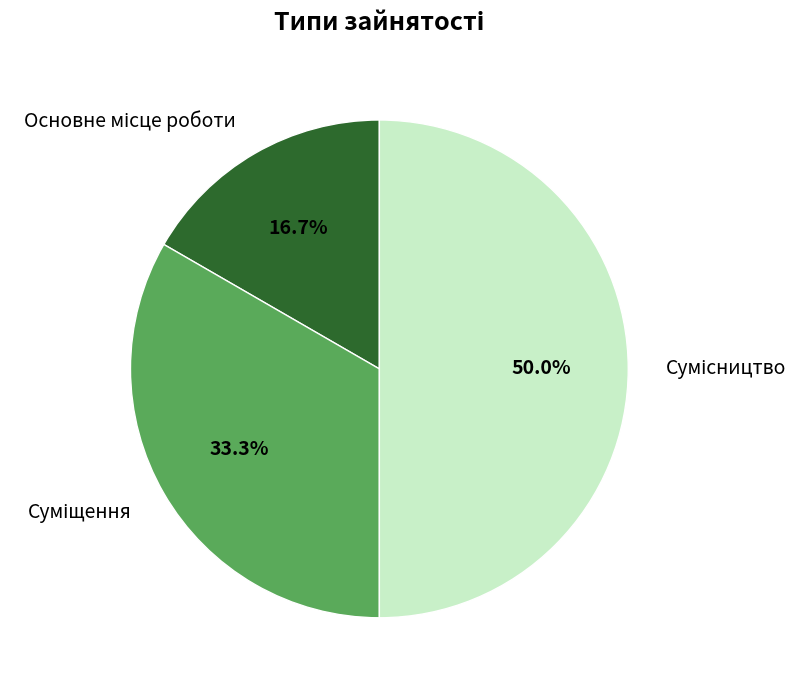

To the nearest percent, what is the difference between the largest and smallest slice percentages?

33%